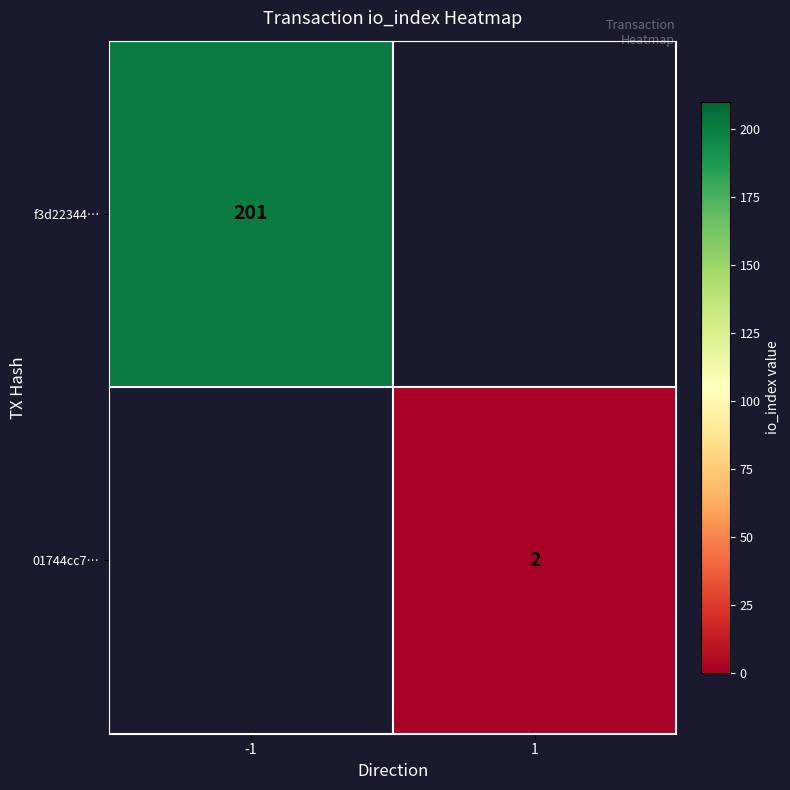

Is the value of 01744cc7… at 1 greater than the value of f3d22344… at -1?

No